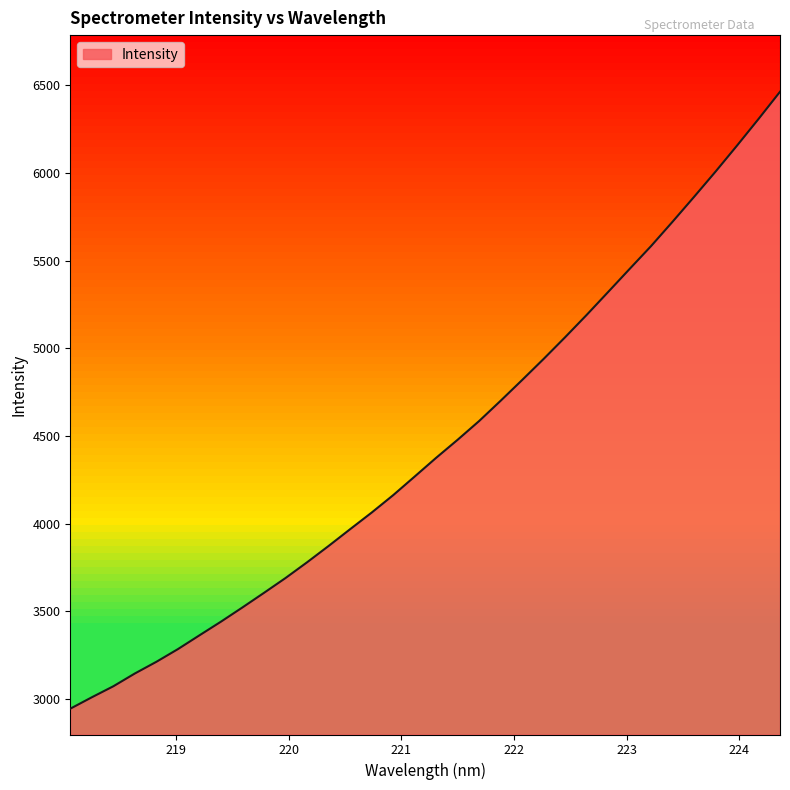

What is the difference between the second highest and minimum values?

3364.2